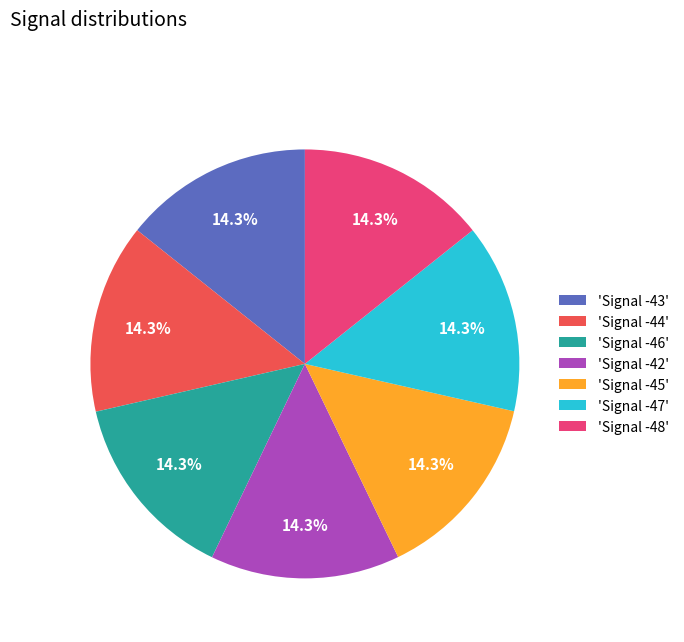

How much of the chart is everything except 'Signal -42'?

85.7%